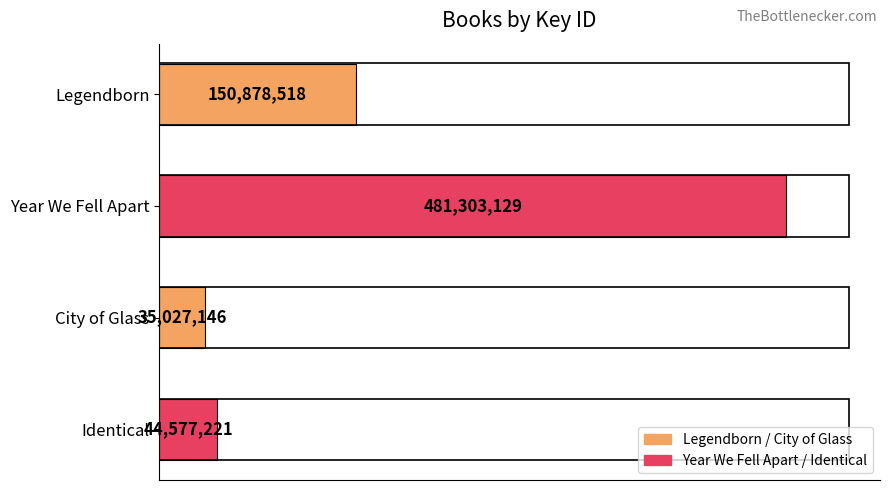

Rank the categories by value from highest to lowest.

Year We Fell Apart, Legendborn, Identical, City of Glass